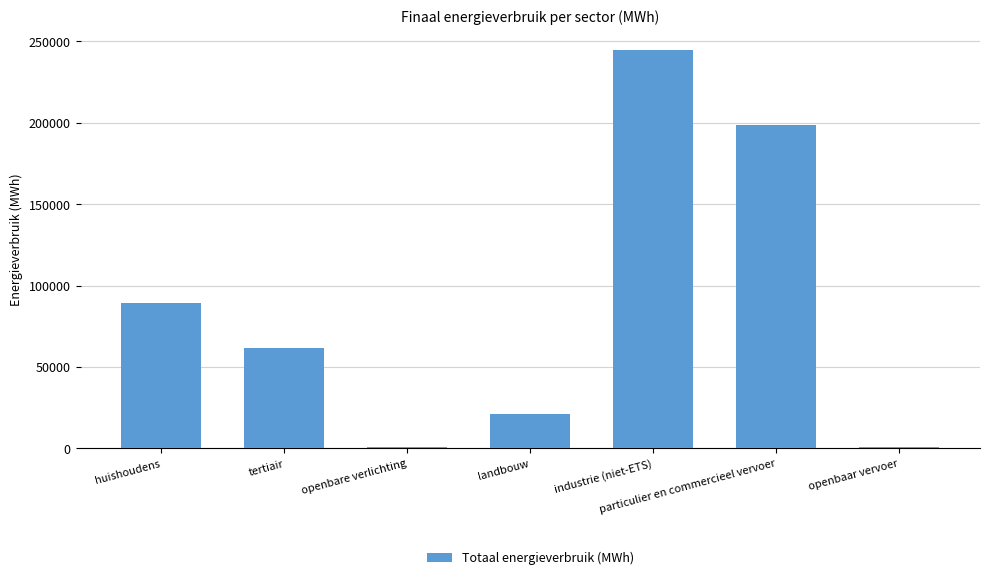

The value at openbaar vervoer is 970.1. True or false?

True